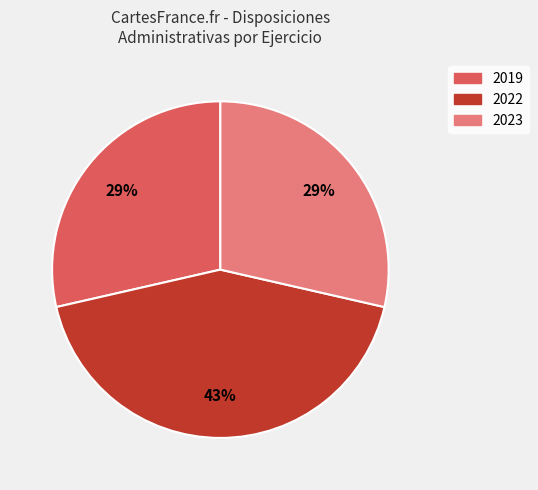

Count the number of slices in the pie.

3